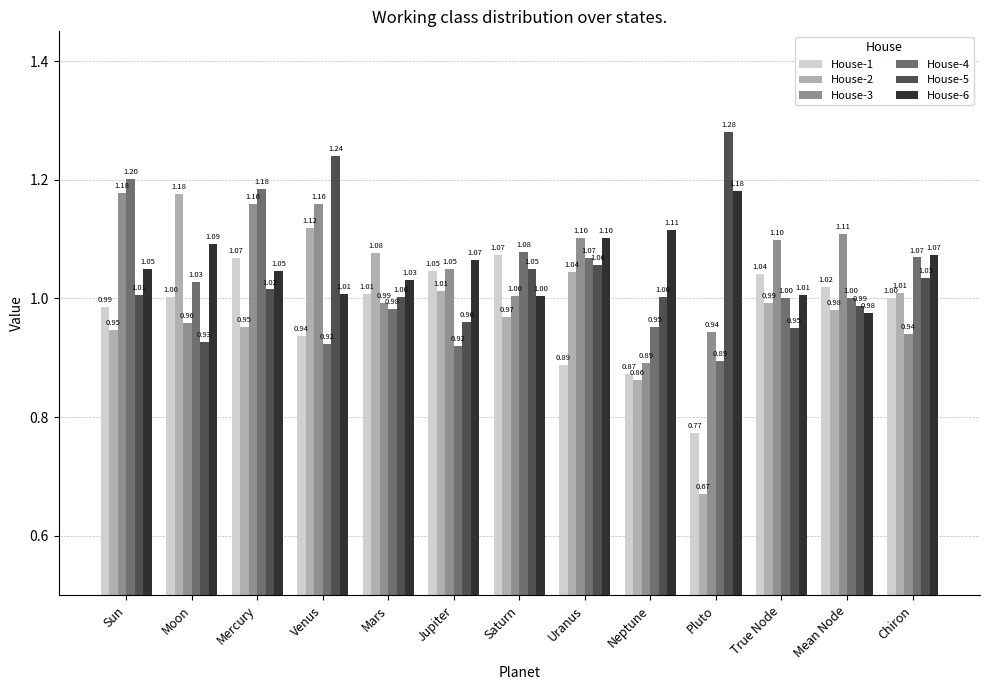

Are the bars horizontal?

No